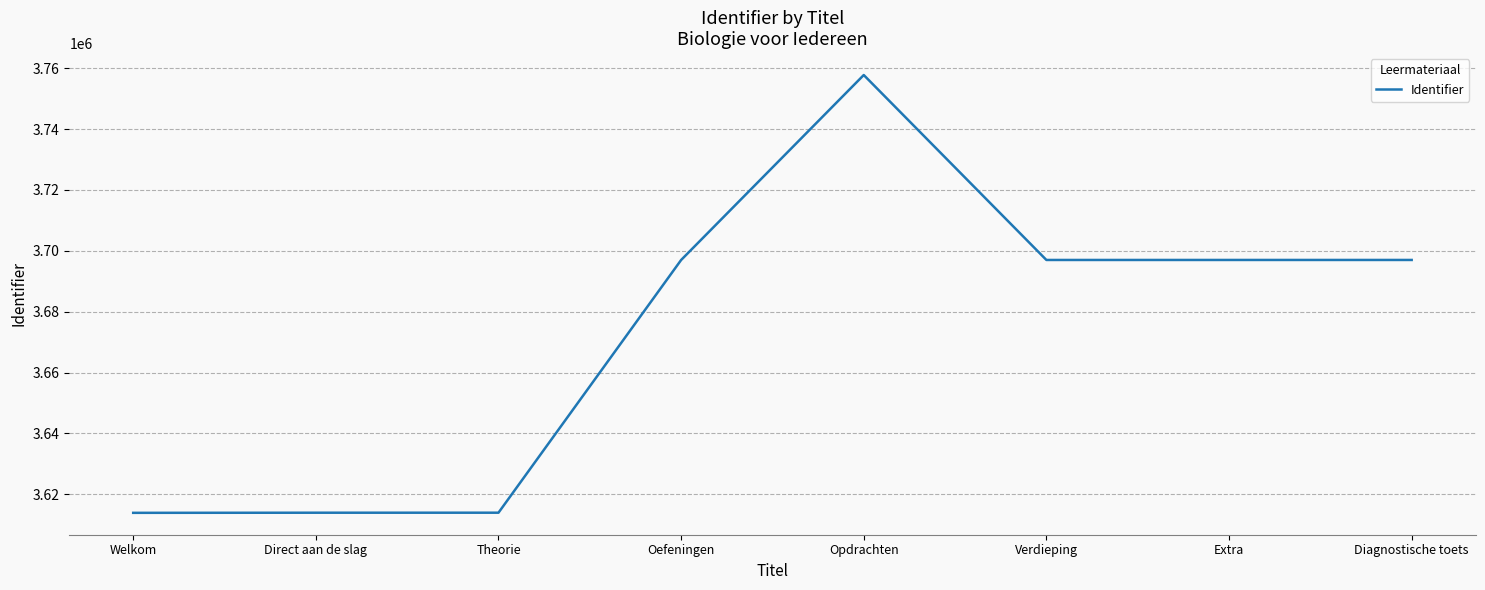

What is the sum of all values?

29387466